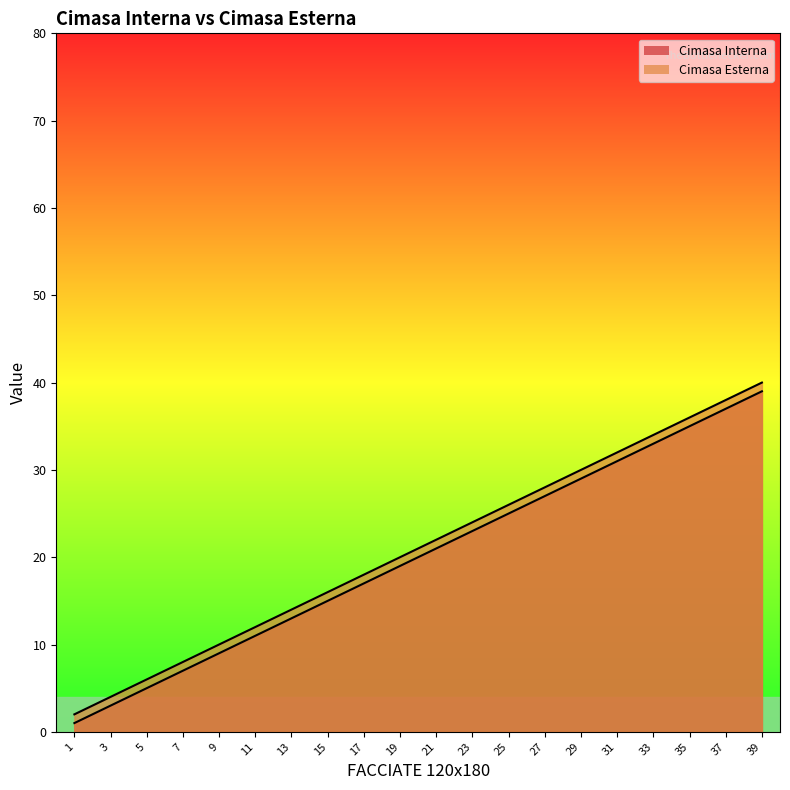

Is it true that Cimasa Esterna equals 12 at 11?

True